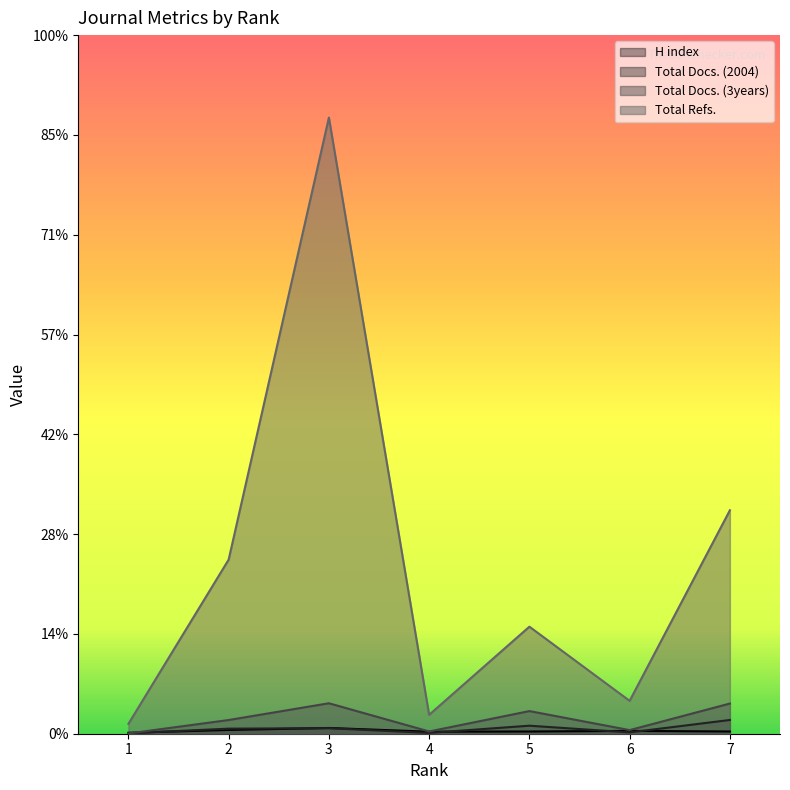

True or false: Total Docs. (3years) and Total Docs. (2004) cross at least once.

True